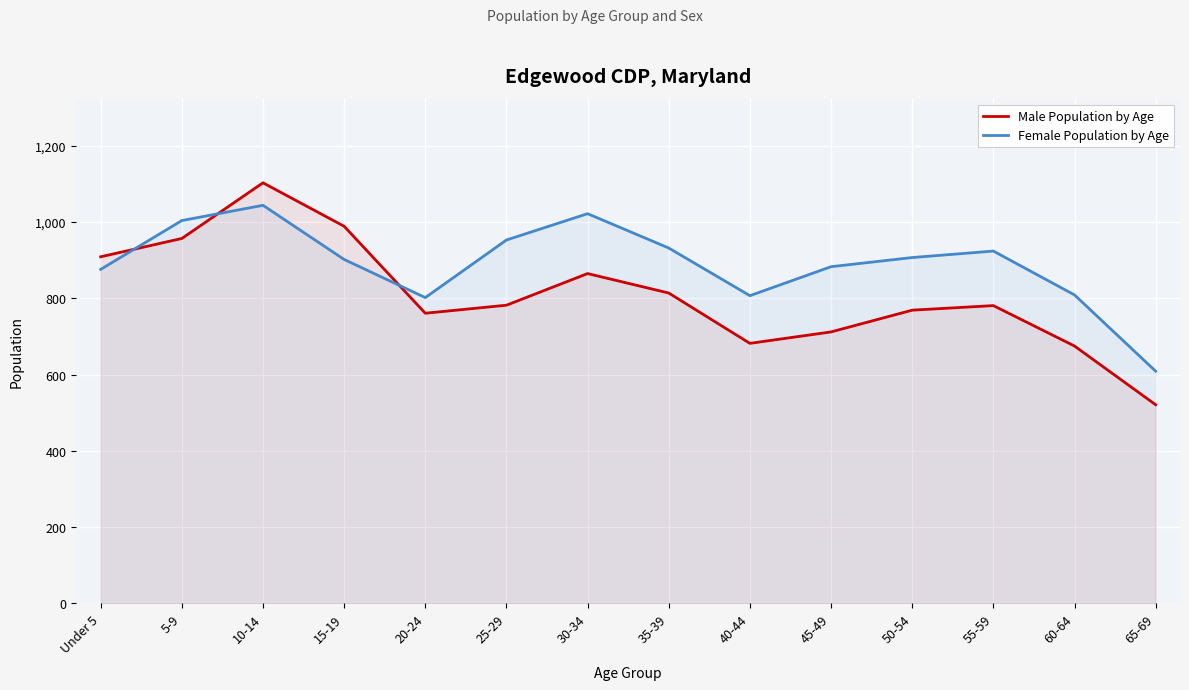

What is the label of the 3rd point from the right?

55-59